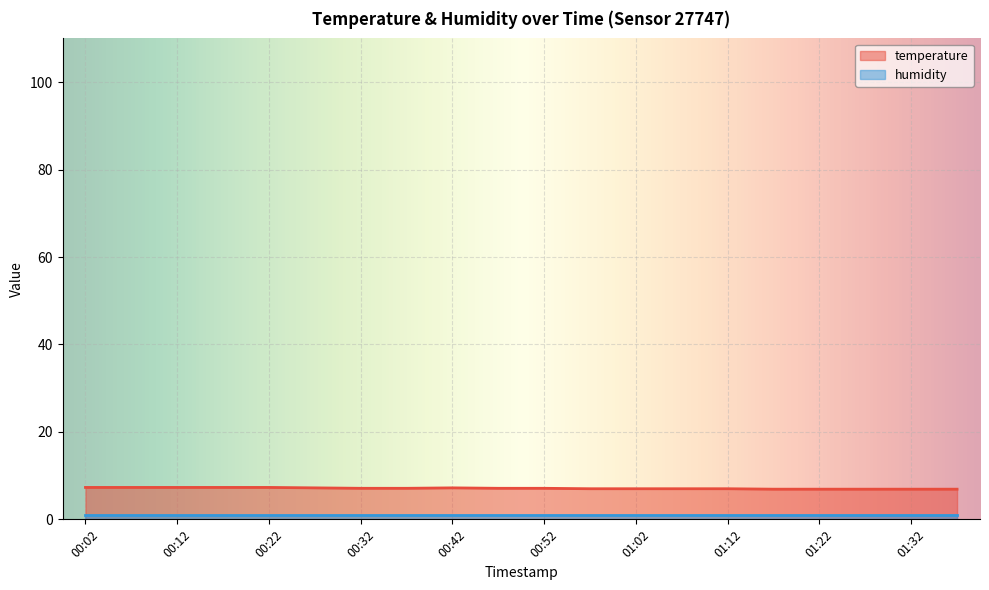

What is the ratio of the value at 00:57 to the value at 01:22?

1.0